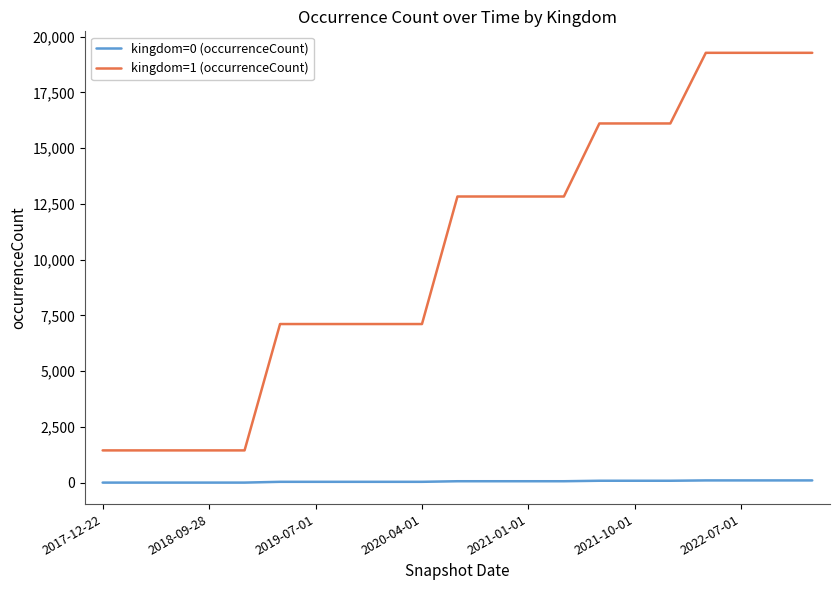

True or false: kingdom=1 (occurrenceCount) and kingdom=0 (occurrenceCount) cross at least once.

False